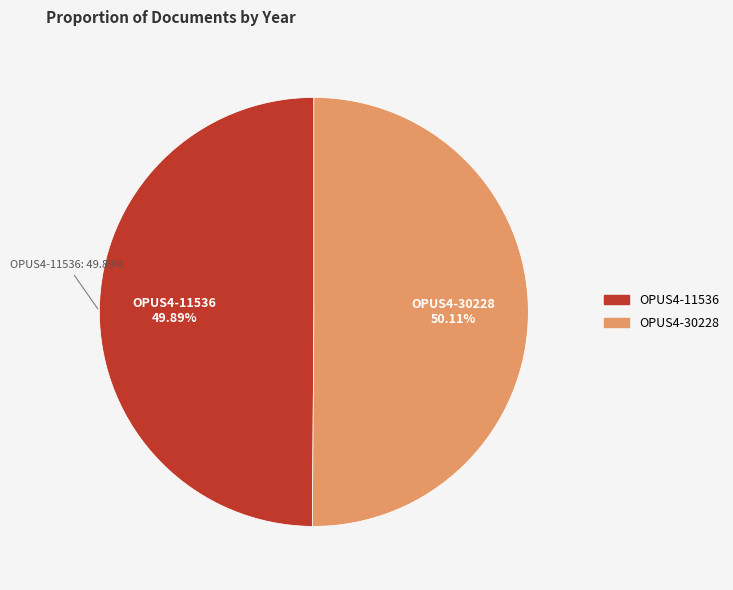

How many segments does this pie chart have?

2